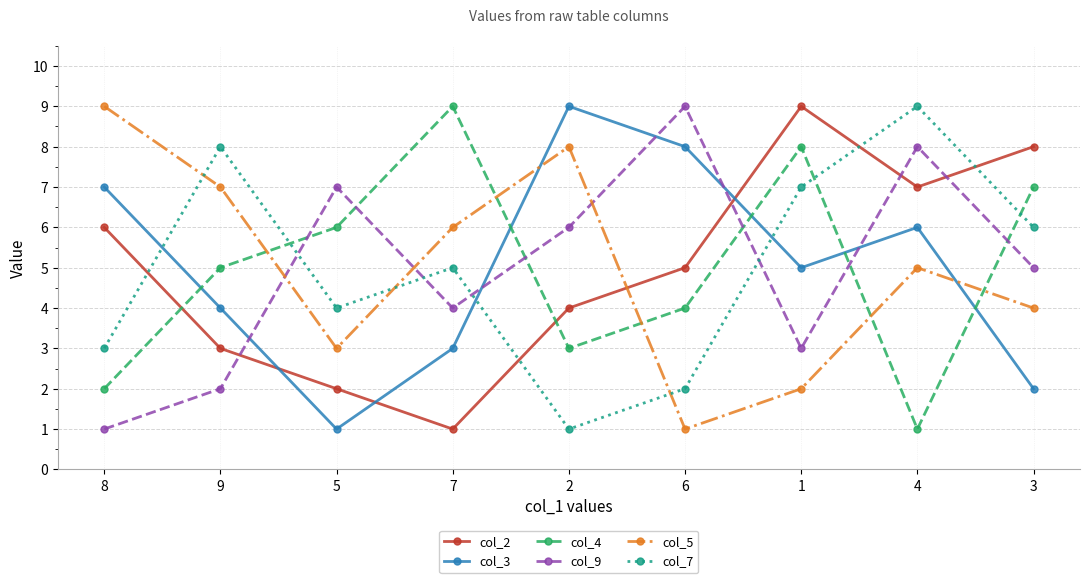

What is the total value across all series at 8?

28